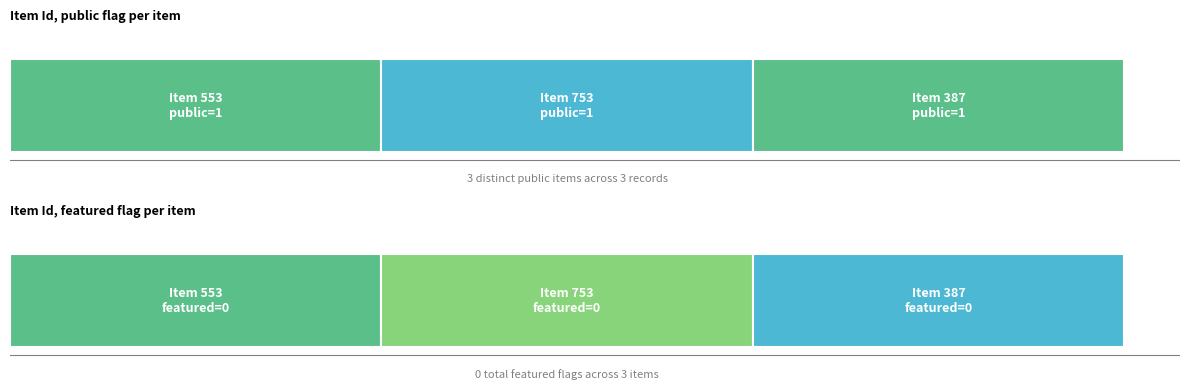

What is the value of the public bar at the 3rd from the left?

1